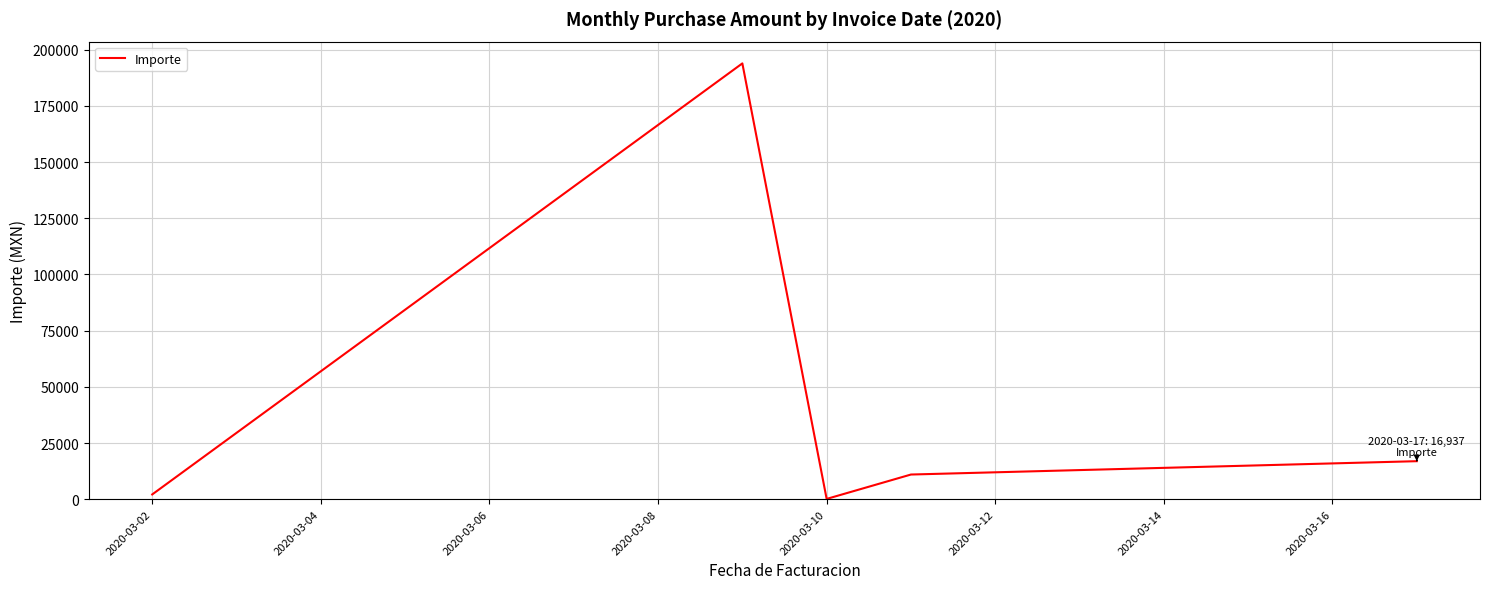

What is the greatest value displayed?

193894.0